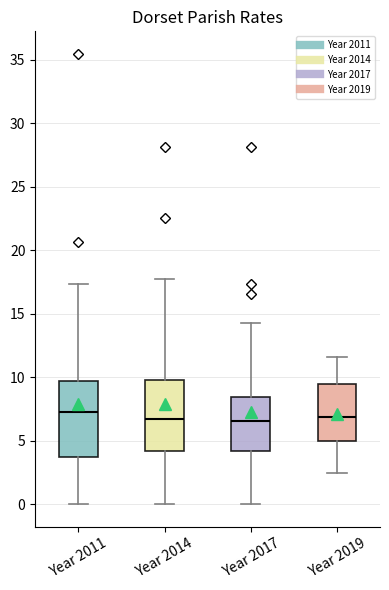

Reading left to right, read every box against the y-axis: the position of its median line, the range the box covers, and the ends of its whiskers. The values are not printed on the chart, so give them approximately, as read against the axis.

Year 2011: median 7.0, box 3.5 to 9.5, whiskers 0.0 to 17.5
Year 2014: median 6.5, box 4.0 to 10.0, whiskers 0.0 to 17.5
Year 2017: median 6.5, box 4.0 to 8.5, whiskers 0.0 to 14.5
Year 2019: median 7.0, box 5.0 to 9.5, whiskers 2.5 to 11.5